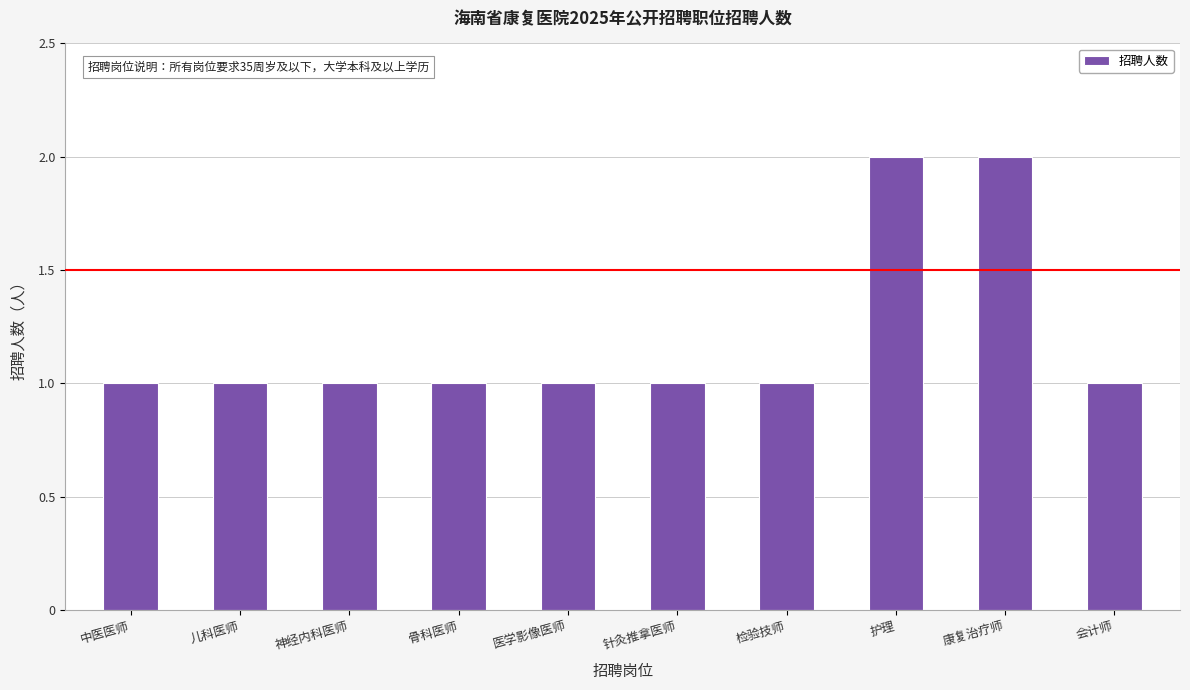

What is the ratio of the value at 医学影像医师 to the value at 儿科医师?

1.0